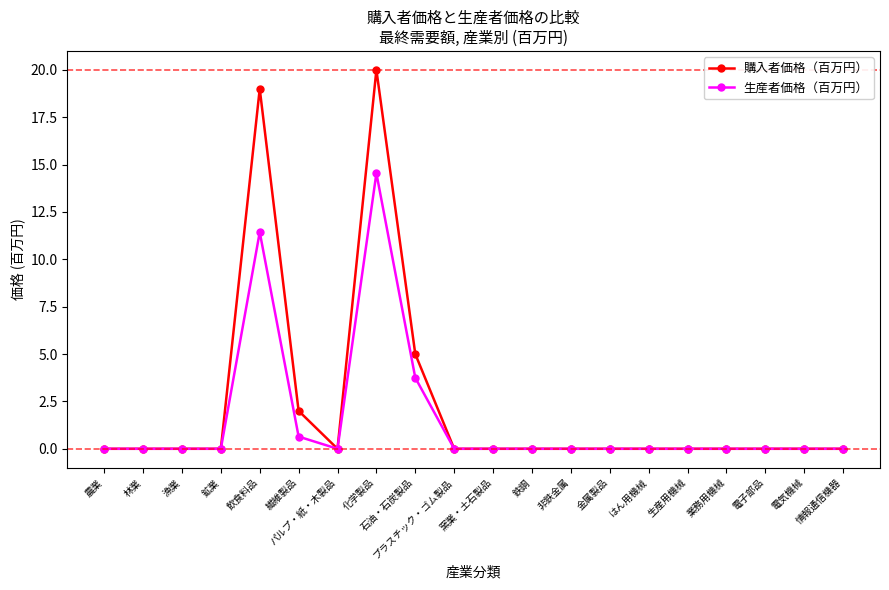

At which category is the sum across all series the highest?

化学製品